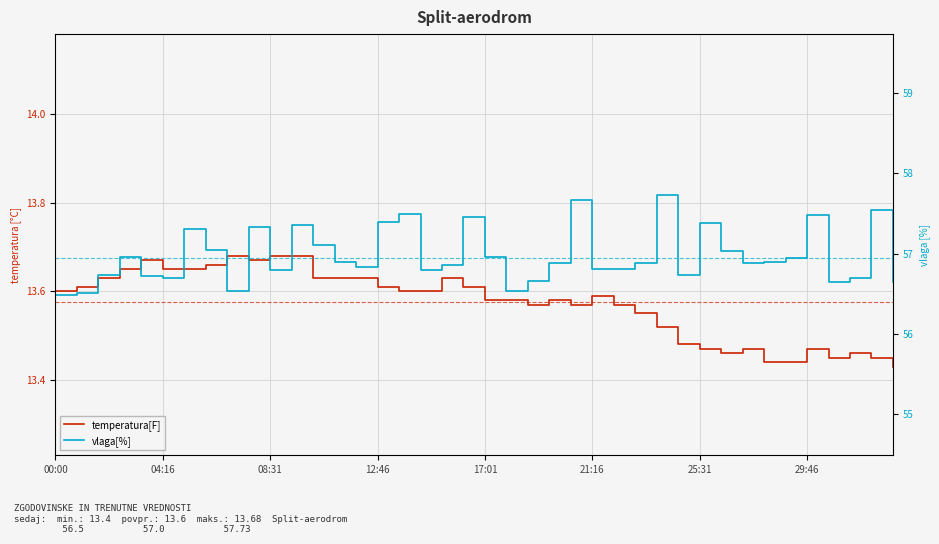

What is the total value across all series at 8?

70.2